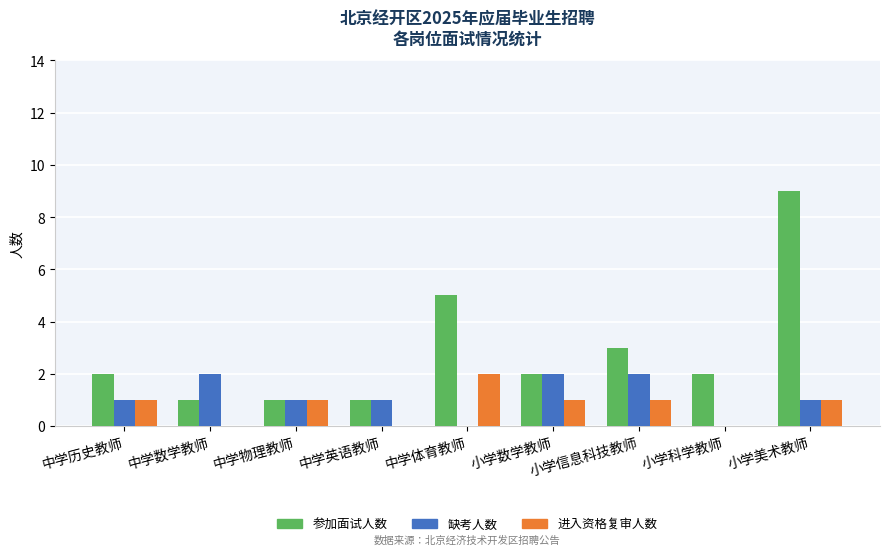

Are the bars horizontal?

No